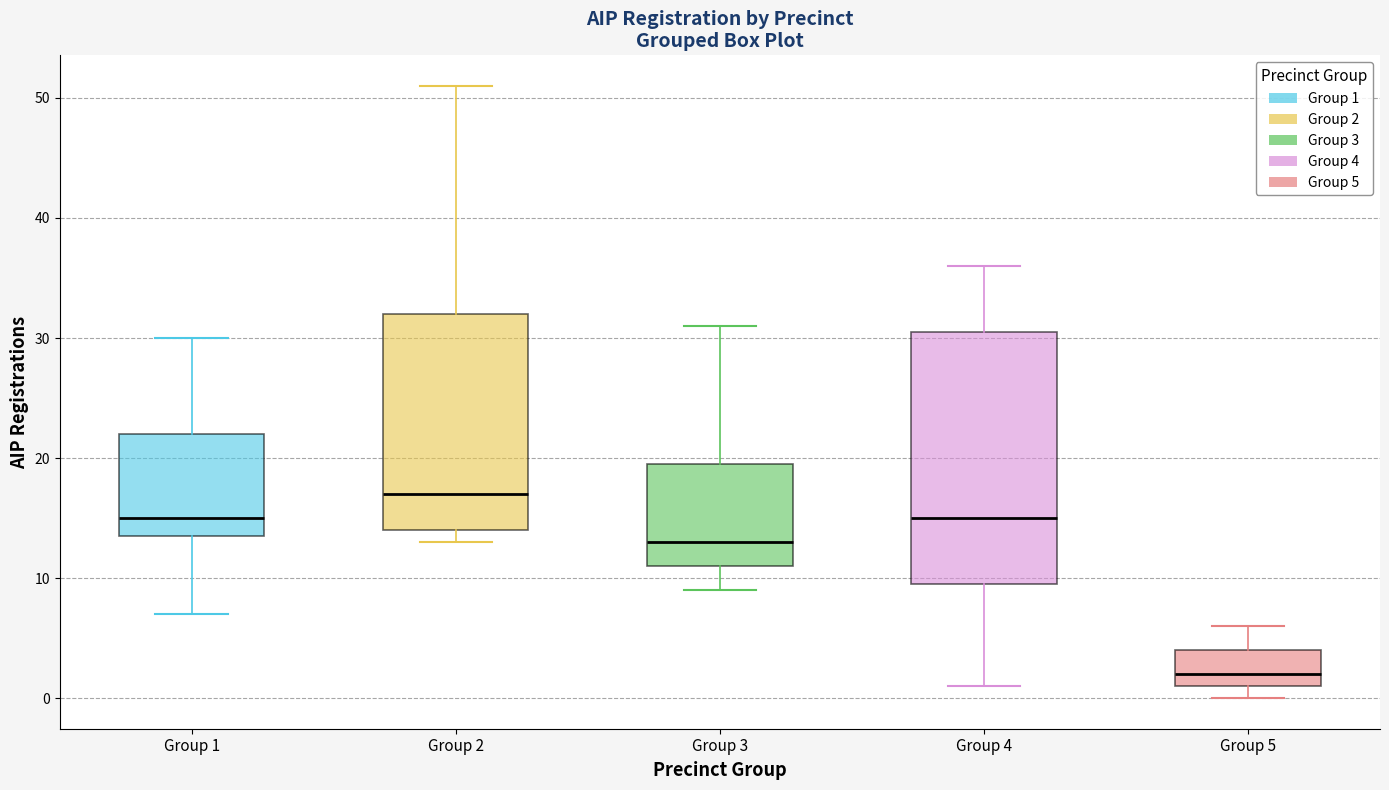

Reading left to right, read every box against the y-axis: the position of its median line, the range the box covers, and the ends of its whiskers. The values are not printed on the chart, so give them approximately, as read against the axis.

Group 1: median 15, box 14 to 22, whiskers 7 to 30
Group 2: median 17, box 14 to 32, whiskers 13 to 51
Group 3: median 13, box 11 to 20, whiskers 9 to 31
Group 4: median 15, box 10 to 31, whiskers 1 to 36
Group 5: median 2, box 1 to 4, whiskers 0 to 6